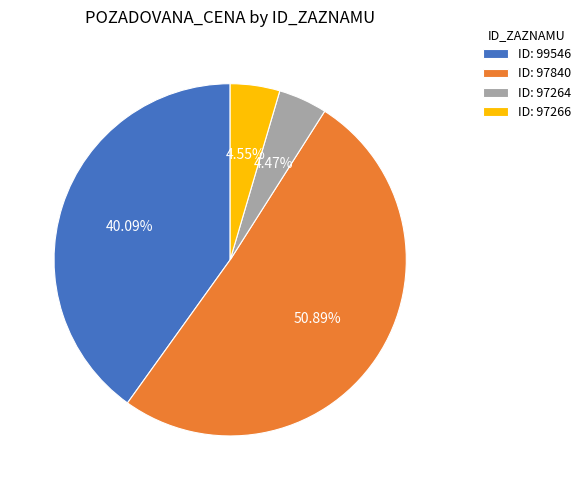

Which category accounts for the majority?

ID: 97840